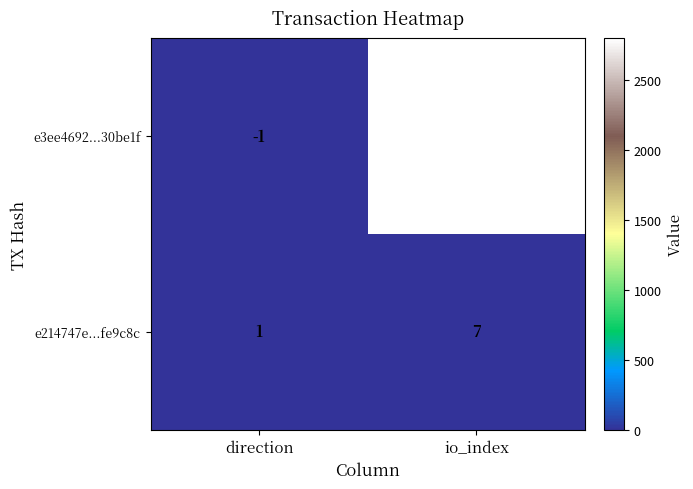

Reading left to right, transcribe all the data shown in this chart.

e3ee4692...30be1f: direction=-1	io_index=2803
e214747e...fe9c8c: direction=1	io_index=7